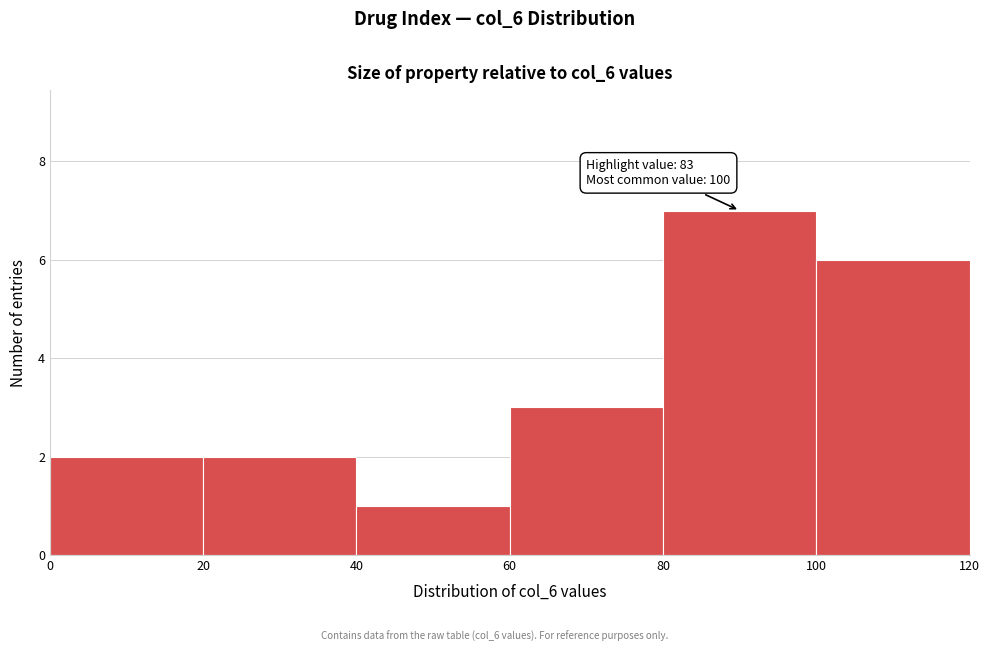

Over which range of the x-axis is the bar tallest?

80 to 100